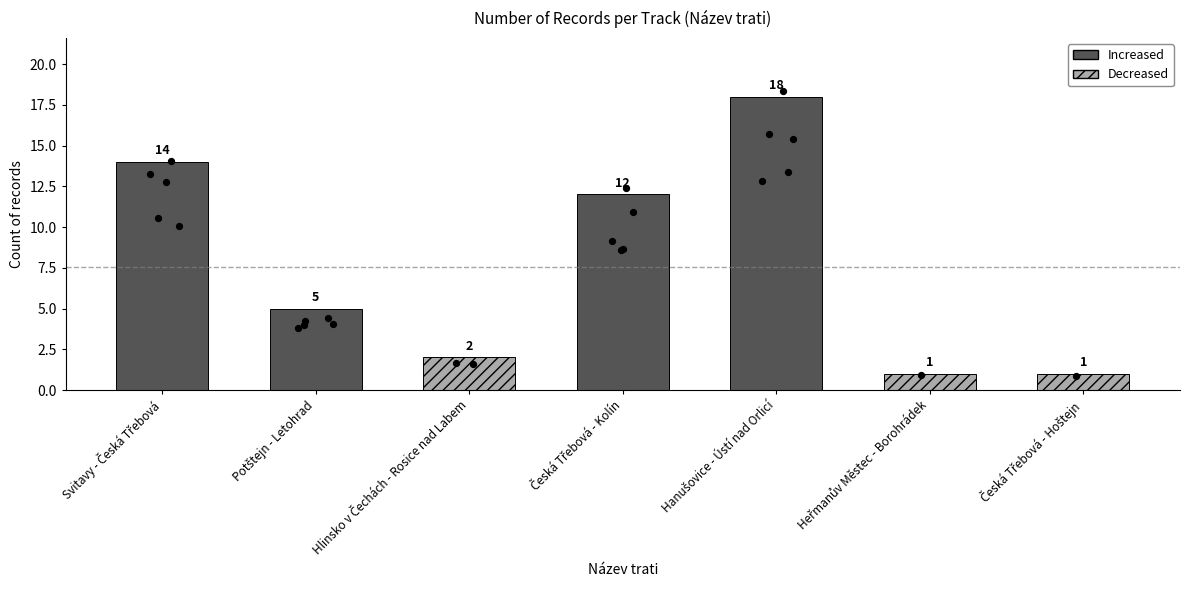

Between Heřmanův Městec - Borohrádek and Hlinsko v Čechách - Rosice nad Labem, which is larger?

Hlinsko v Čechách - Rosice nad Labem